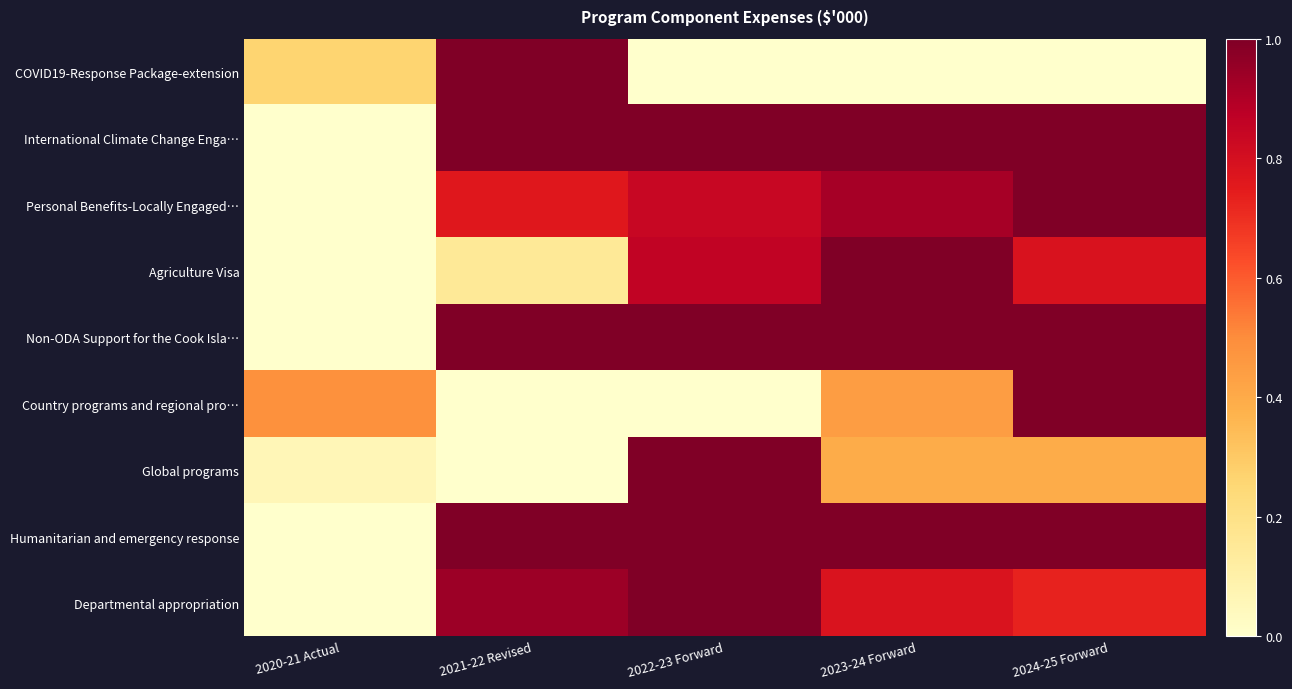

Reading left to right, list all the values displayed in this chart.

COVID19-Response Package-extension: 2020-21 Actual=0.3	2021-22 Revised=1.0	2022-23 Forward=0.0	2023-24 Forward=0.0	2024-25 Forward=0.0
International Climate Change Enga…: 2020-21 Actual=0.0	2021-22 Revised=1.0	2022-23 Forward=1.0	2023-24 Forward=1.0	2024-25 Forward=1.0
Personal Benefits-Locally Engaged…: 2020-21 Actual=0.0	2021-22 Revised=0.8	2022-23 Forward=0.8	2023-24 Forward=0.9	2024-25 Forward=1.0
Agriculture Visa: 2020-21 Actual=0.0	2021-22 Revised=0.1	2022-23 Forward=0.9	2023-24 Forward=1.0	2024-25 Forward=0.8
Non-ODA Support for the Cook Isla…: 2020-21 Actual=0.0	2021-22 Revised=1.0	2022-23 Forward=1.0	2023-24 Forward=1.0	2024-25 Forward=1.0
Country programs and regional pro…: 2020-21 Actual=0.5	2021-22 Revised=0.0	2022-23 Forward=0.0	2023-24 Forward=0.4	2024-25 Forward=1.0
Global programs: 2020-21 Actual=0.1	2021-22 Revised=0.0	2022-23 Forward=1.0	2023-24 Forward=0.4	2024-25 Forward=0.4
Humanitarian and emergency response: 2020-21 Actual=0.0	2021-22 Revised=1.0	2022-23 Forward=1.0	2023-24 Forward=1.0	2024-25 Forward=1.0
Departmental appropriation: 2020-21 Actual=0.0	2021-22 Revised=0.9	2022-23 Forward=1.0	2023-24 Forward=0.8	2024-25 Forward=0.7